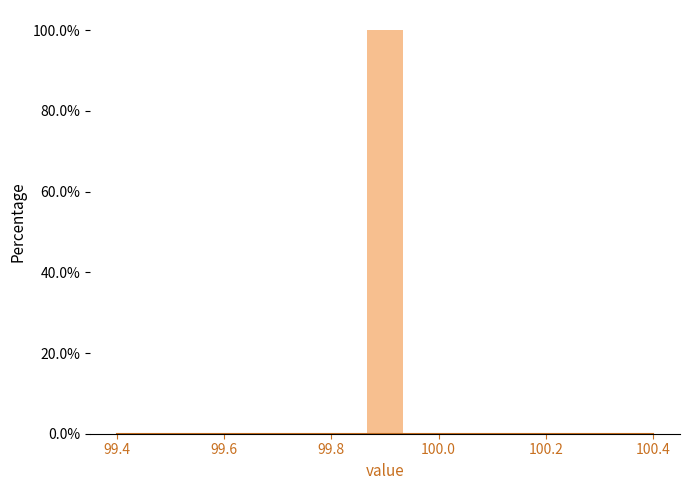

Read against the x-axis, roughly where is the centre of the tallest bar?

99.90